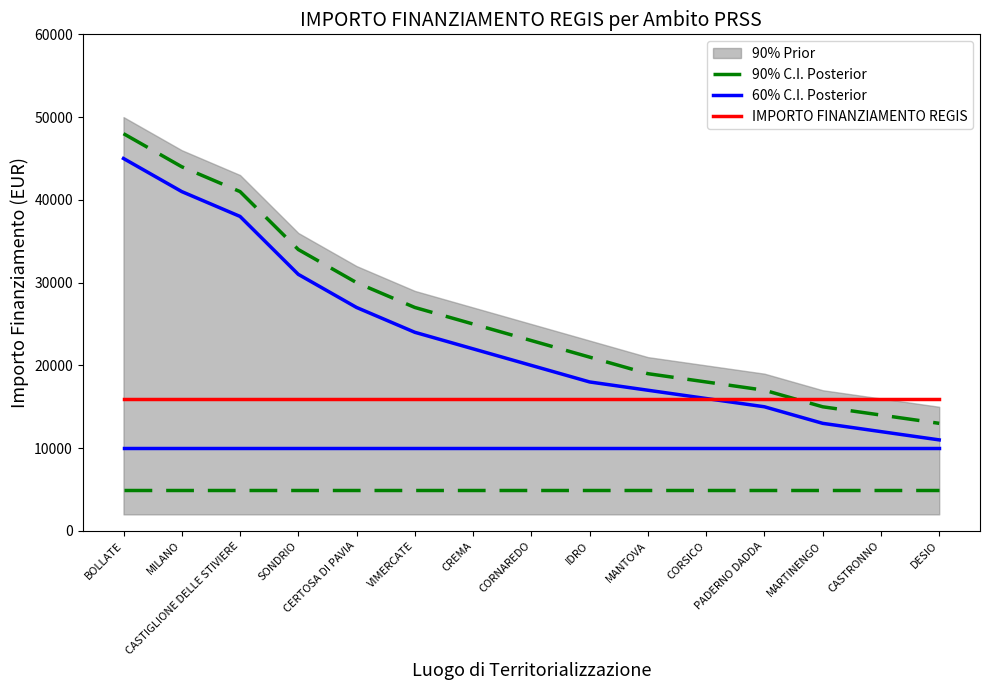

True or false: 60% C.I. Posterior and 90% C.I. Posterior cross at least once.

False